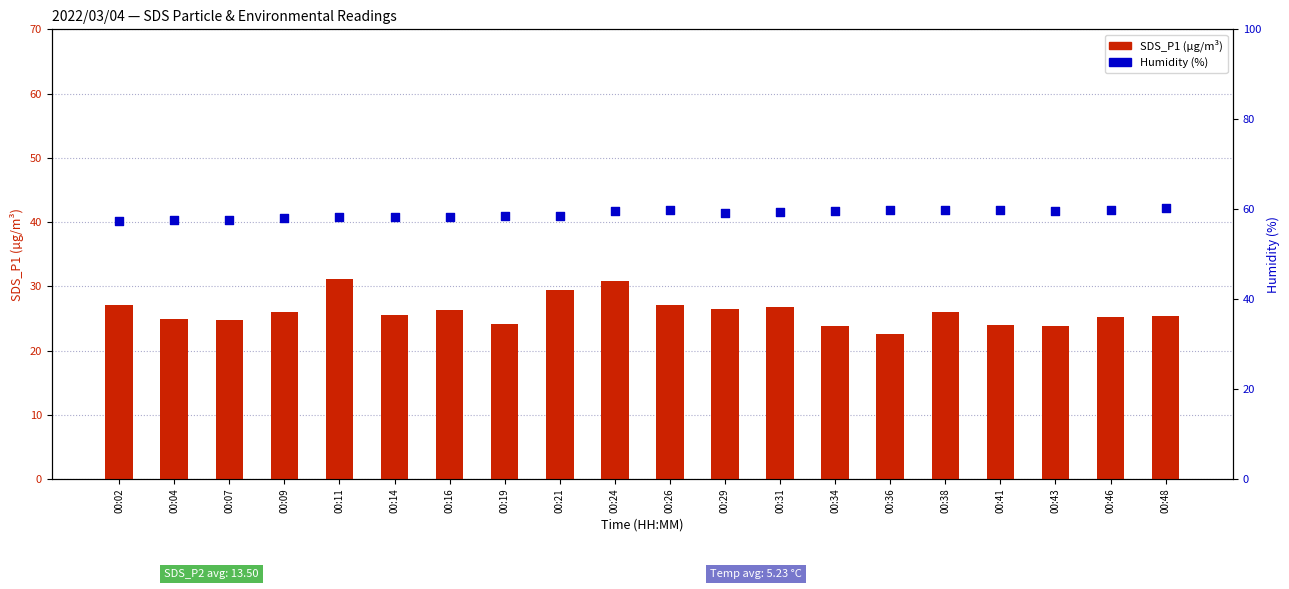

What are all the series names shown in the legend?

SDS_P1, Humidity (%)